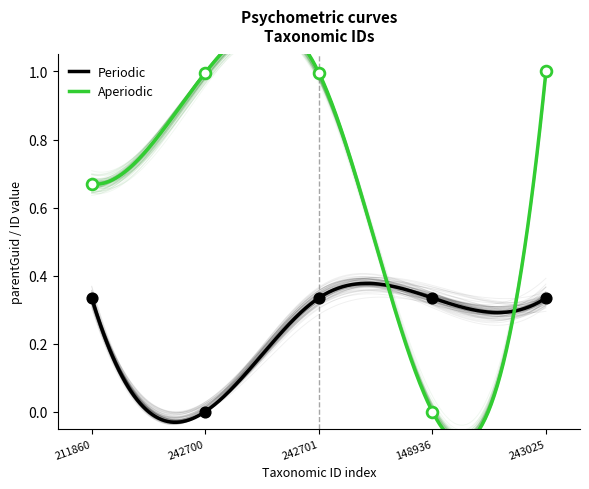

Which series contains the highest Y value?

Aperiodic